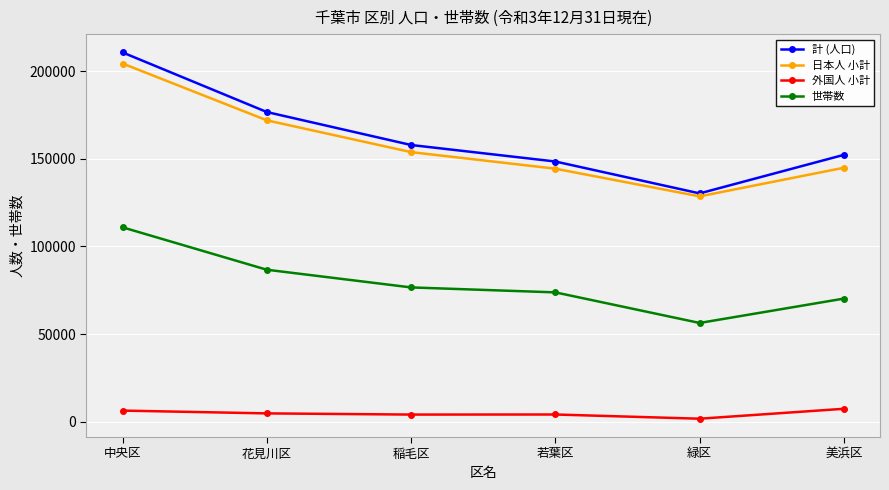

Rank the series by their maximum value, from lowest to highest.

外国人 小計, 世帯数, 日本人 小計, 計 (人口)